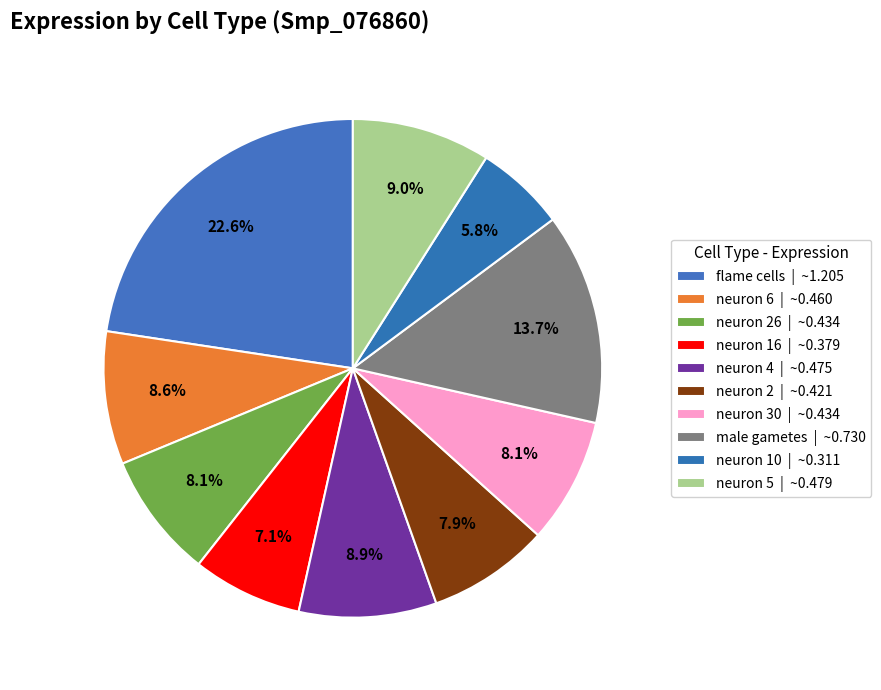

What is the smallest slice in the pie chart?

neuron 10